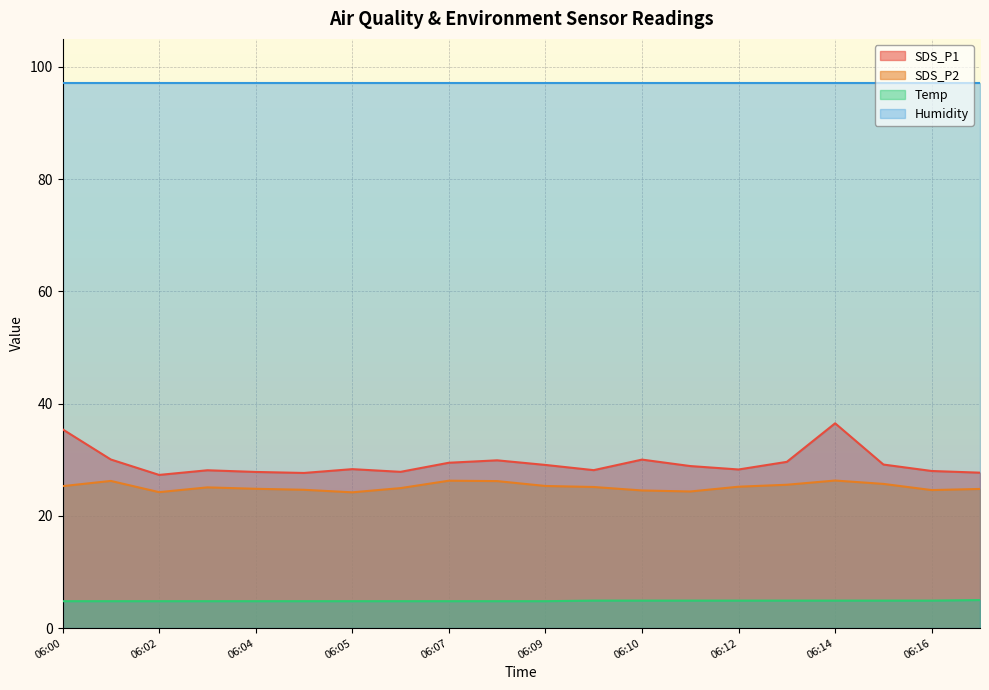

Count the number of data series in this chart.

4